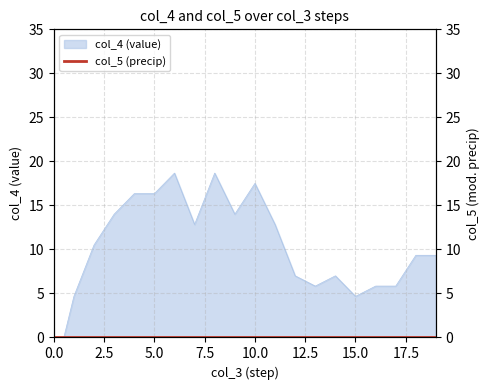

Reading left to right, transcribe all the data shown in this chart.

0=-4.7	1=4.7	2=10.5	3=14.0	4=16.3	5=16.3	6=18.7	7=12.8	8=18.7	9=14.0	10=17.5	11=12.8	12=7.0	13=5.8	14=7.0	15=4.7	16=5.8	17=5.8	18=9.3	19=9.3